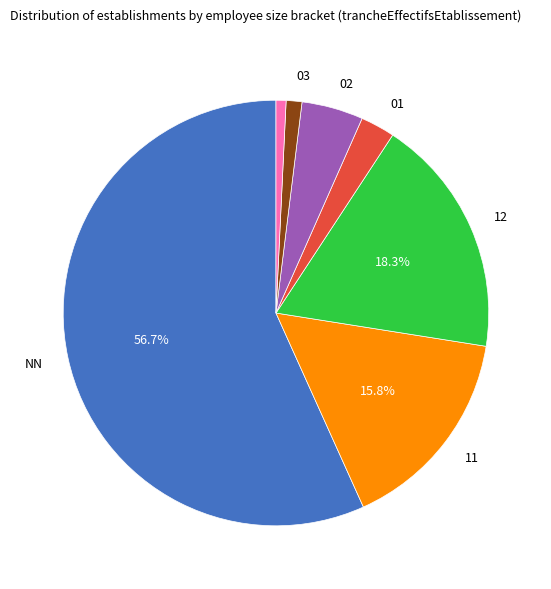

Count the number of slices in the pie.

7